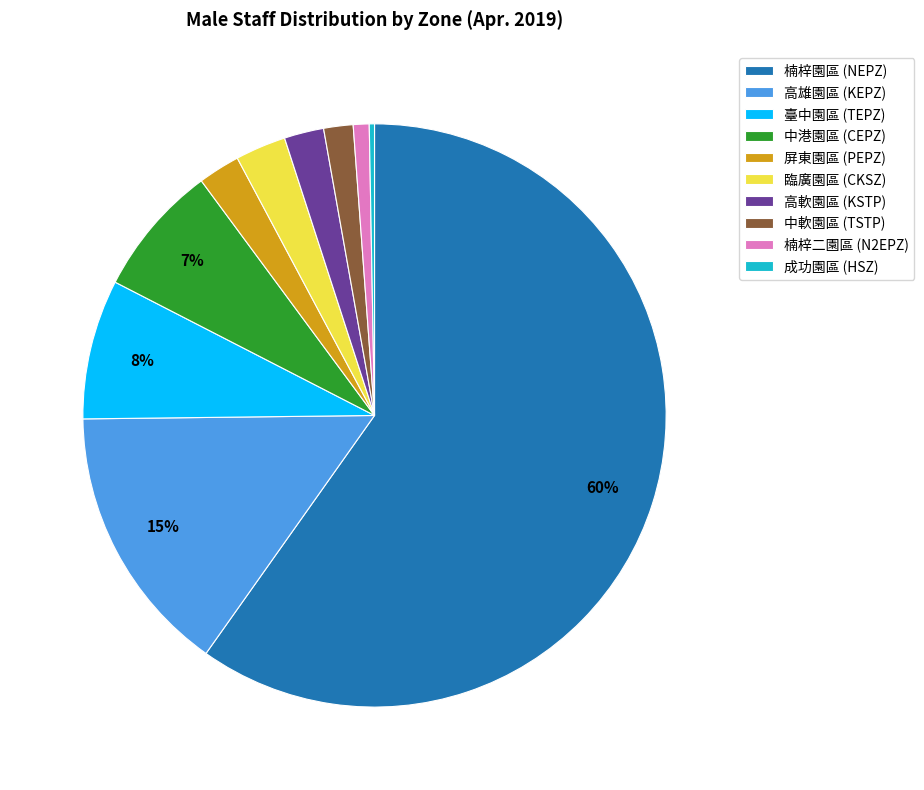

Does 楠梓園區 (NEPZ) account for over 50% of the chart?

Yes